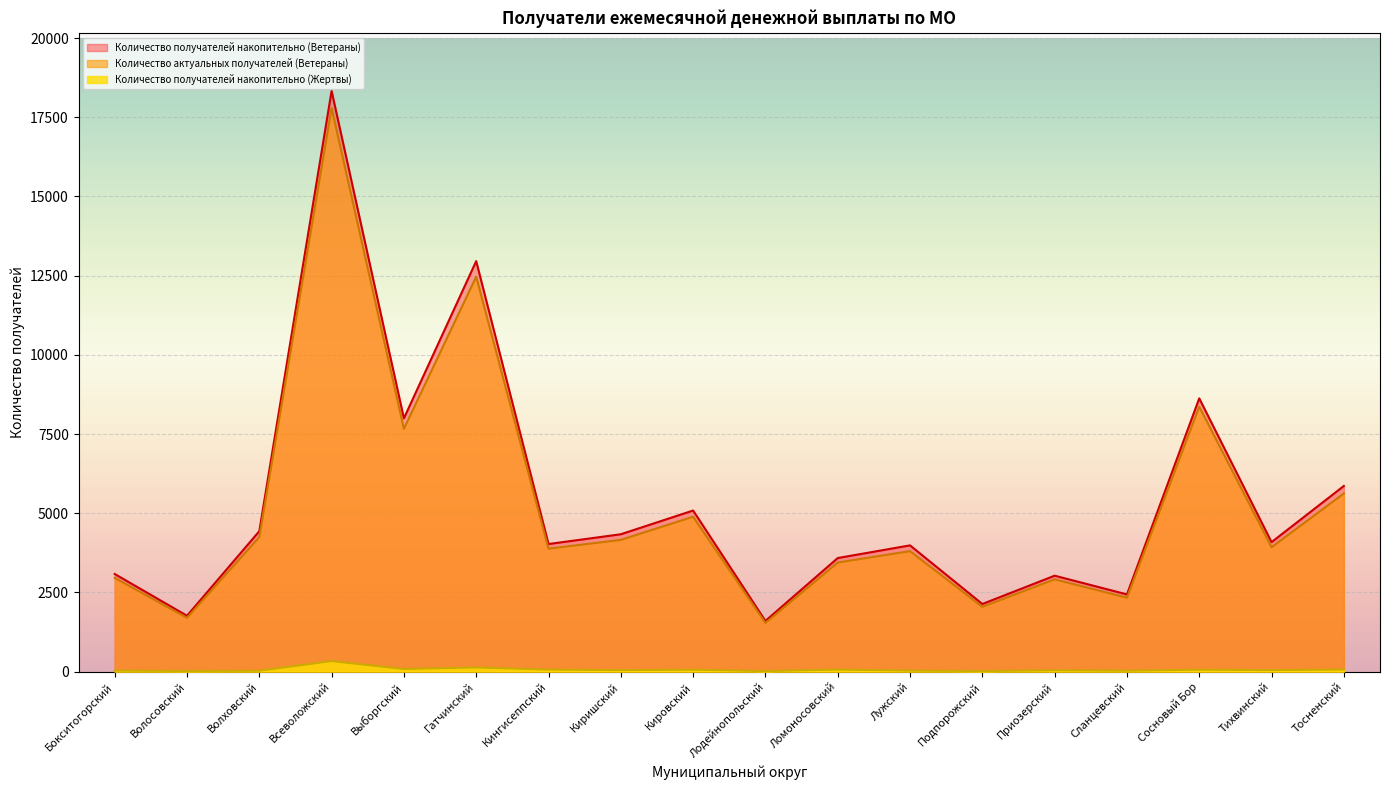

What is the greatest value displayed?

18331